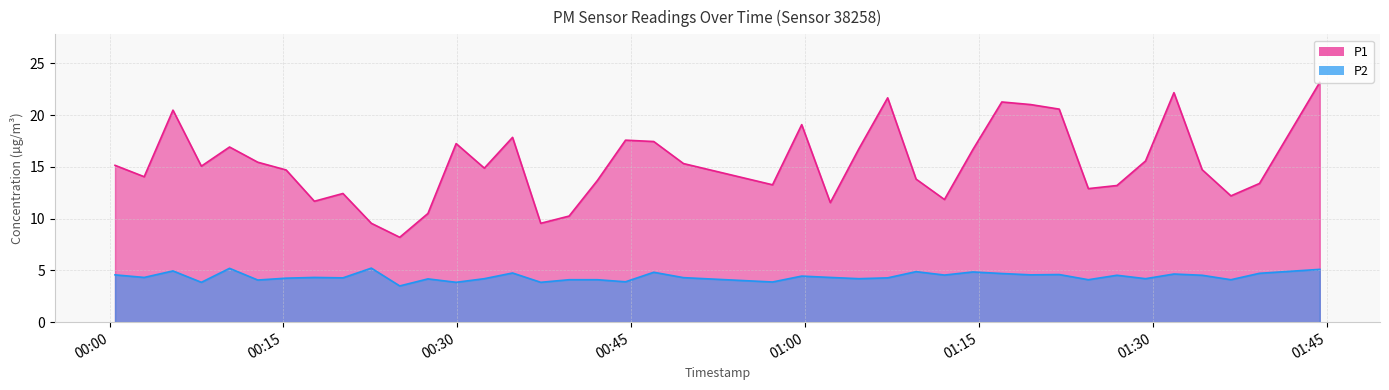

Reading left to right, what are all the values shown in this chart?

P1: 2022-08-20T00:00:28=15.2	2022-08-20T00:02:59=14.1	2022-08-20T00:05:28=20.5	2022-08-20T00:07:55=15.1	2022-08-20T00:10:21=16.9	2022-08-20T00:12:47=15.4	2022-08-20T00:15:14=14.7	2022-08-20T00:17:40=11.7	2022-08-20T00:20:08=12.4	2022-08-20T00:22:35=9.6	2022-08-20T00:25:02=8.2	2022-08-20T00:27:28=10.5	2022-08-20T00:29:54=17.2	2022-08-20T00:32:20=14.9	2022-08-20T00:34:46=17.9	2022-08-20T00:37:12=9.6	2022-08-20T00:39:39=10.2	2022-08-20T00:42:05=13.7	2022-08-20T00:44:31=17.6	2022-08-20T00:46:57=17.4	2022-08-20T00:49:31=15.3	2022-08-20T00:57:12=13.3	2022-08-20T00:59:43=19.1	2022-08-20T01:02:11=11.6	2022-08-20T01:04:39=16.8	2022-08-20T01:07:08=21.7	2022-08-20T01:09:35=13.8	2022-08-20T01:12:02=11.8	2022-08-20T01:14:29=16.7	2022-08-20T01:16:59=21.3	2022-08-20T01:19:28=21.0	2022-08-20T01:21:56=20.6	2022-08-20T01:24:27=12.9	2022-08-20T01:26:55=13.2	2022-08-20T01:29:23=15.6	2022-08-20T01:31:50=22.2	2022-08-20T01:34:16=14.7	2022-08-20T01:36:45=12.2	2022-08-20T01:39:13=13.4	2022-08-20T01:44:25=23.2
P2: 2022-08-20T00:00:28=4.6	2022-08-20T00:02:59=4.3	2022-08-20T00:05:28=5.0	2022-08-20T00:07:55=3.9	2022-08-20T00:10:21=5.2	2022-08-20T00:12:47=4.1	2022-08-20T00:15:14=4.2	2022-08-20T00:17:40=4.3	2022-08-20T00:20:08=4.3	2022-08-20T00:22:35=5.2	2022-08-20T00:25:02=3.5	2022-08-20T00:27:28=4.2	2022-08-20T00:29:54=3.9	2022-08-20T00:32:20=4.2	2022-08-20T00:34:46=4.8	2022-08-20T00:37:12=3.9	2022-08-20T00:39:39=4.1	2022-08-20T00:42:05=4.1	2022-08-20T00:44:31=3.9	2022-08-20T00:46:57=4.8	2022-08-20T00:49:31=4.3	2022-08-20T00:57:12=3.9	2022-08-20T00:59:43=4.5	2022-08-20T01:02:11=4.3	2022-08-20T01:04:39=4.2	2022-08-20T01:07:08=4.3	2022-08-20T01:09:35=4.9	2022-08-20T01:12:02=4.5	2022-08-20T01:14:29=4.8	2022-08-20T01:16:59=4.7	2022-08-20T01:19:28=4.6	2022-08-20T01:21:56=4.6	2022-08-20T01:24:27=4.1	2022-08-20T01:26:55=4.5	2022-08-20T01:29:23=4.2	2022-08-20T01:31:50=4.7	2022-08-20T01:34:16=4.5	2022-08-20T01:36:45=4.1	2022-08-20T01:39:13=4.7	2022-08-20T01:44:25=5.1